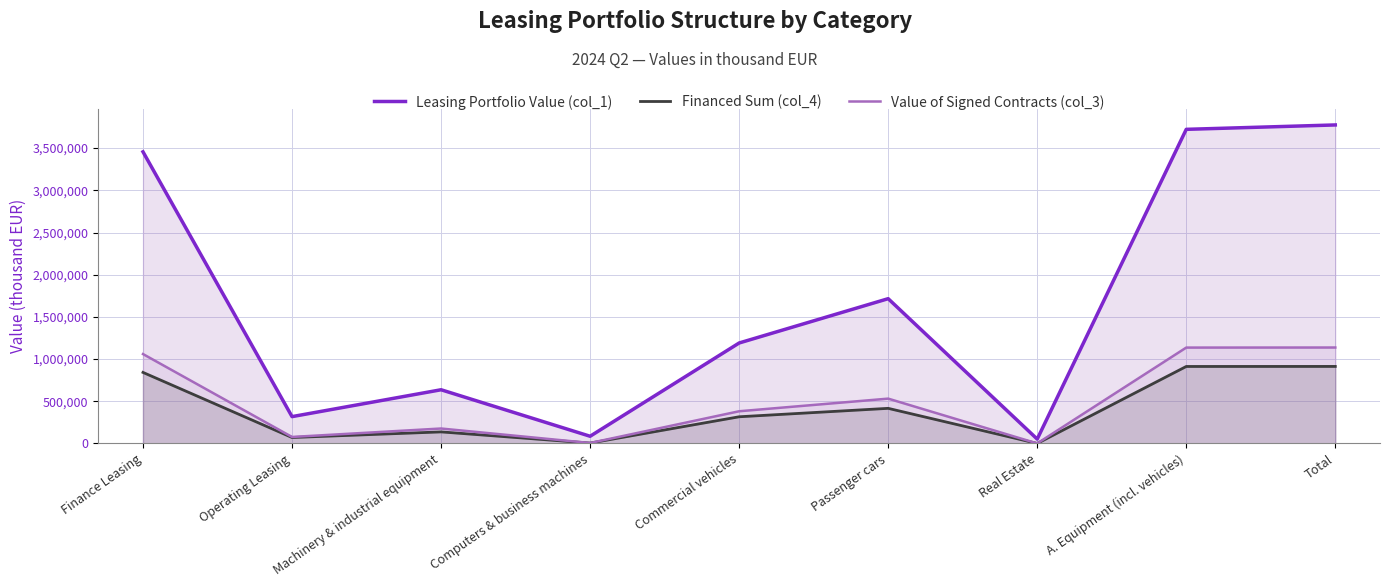

Which category has the highest value in the Financed Sum (col_4) series?

Total